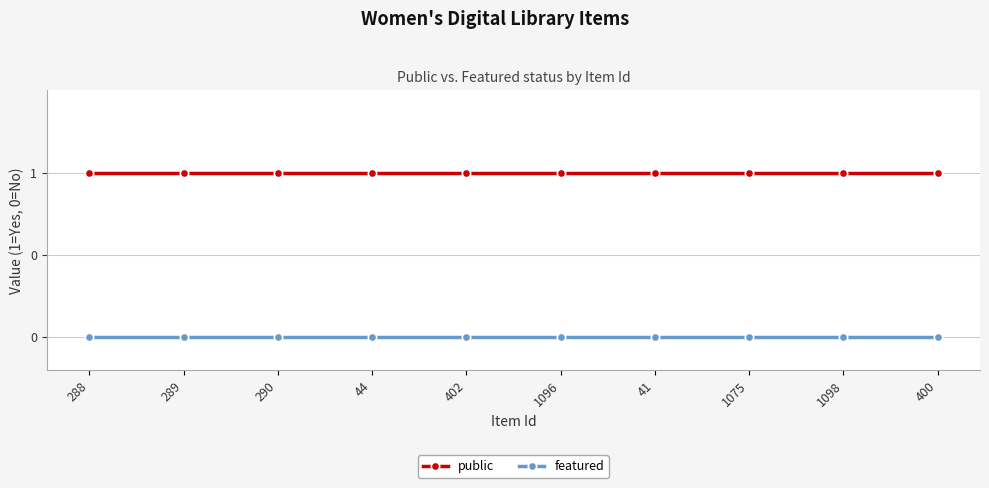

Does the chart have visible grid lines?

Yes